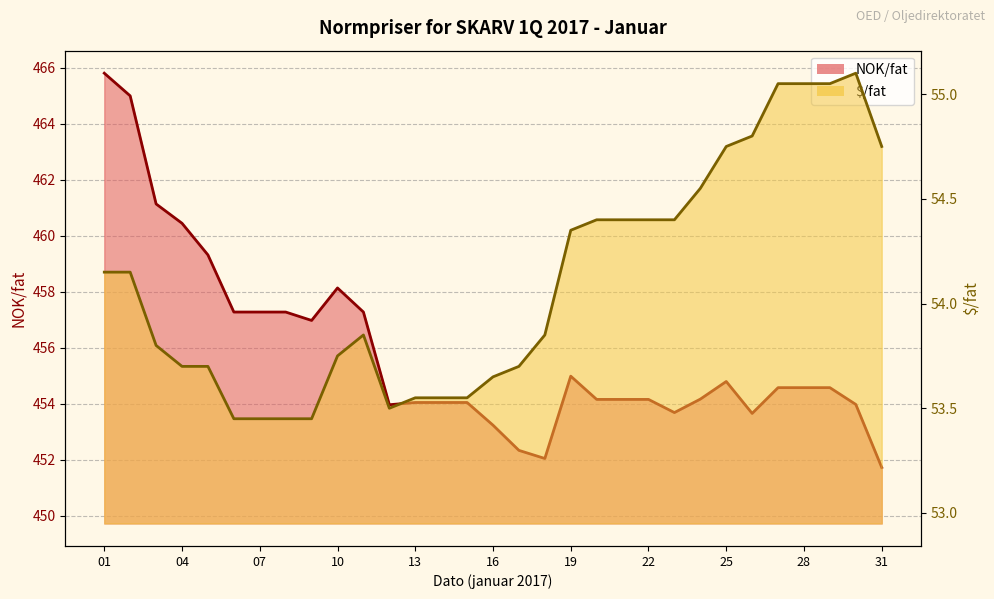

True or false: NOK/fat and $/fat intersect in this chart.

False